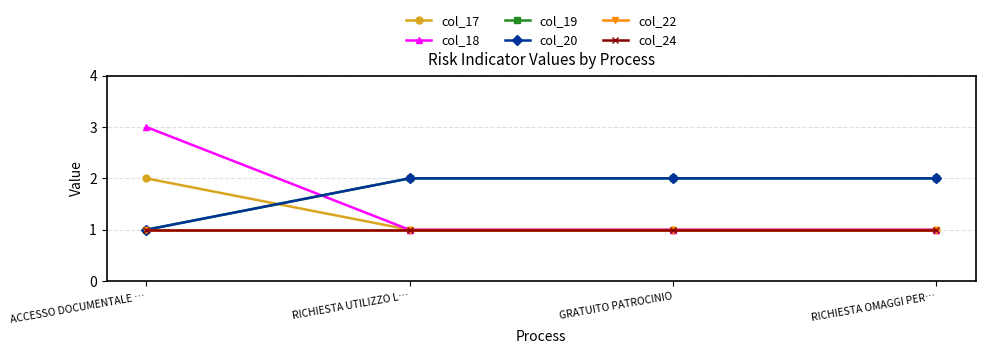

Does the chart have visible grid lines?

Yes